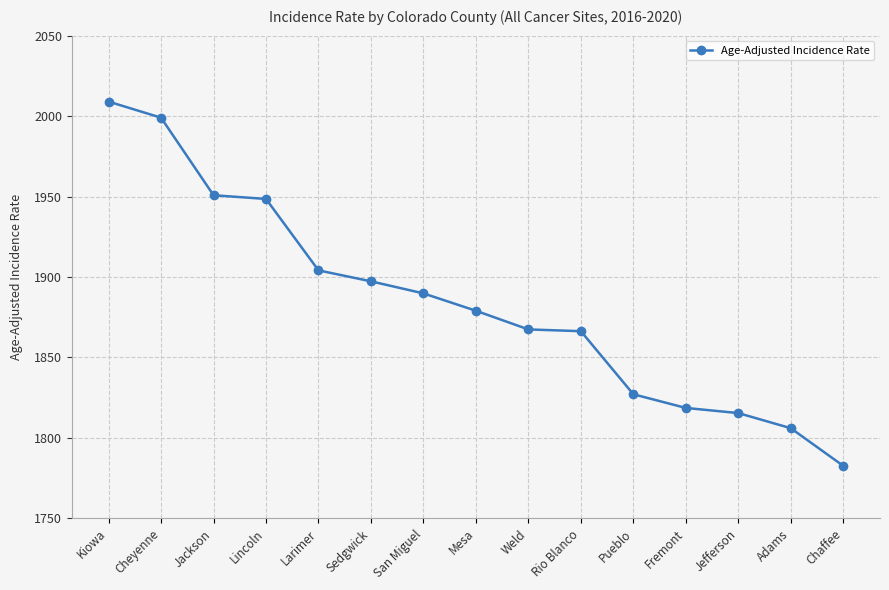

Is it true that the value at Kiowa is 1190.3?

False